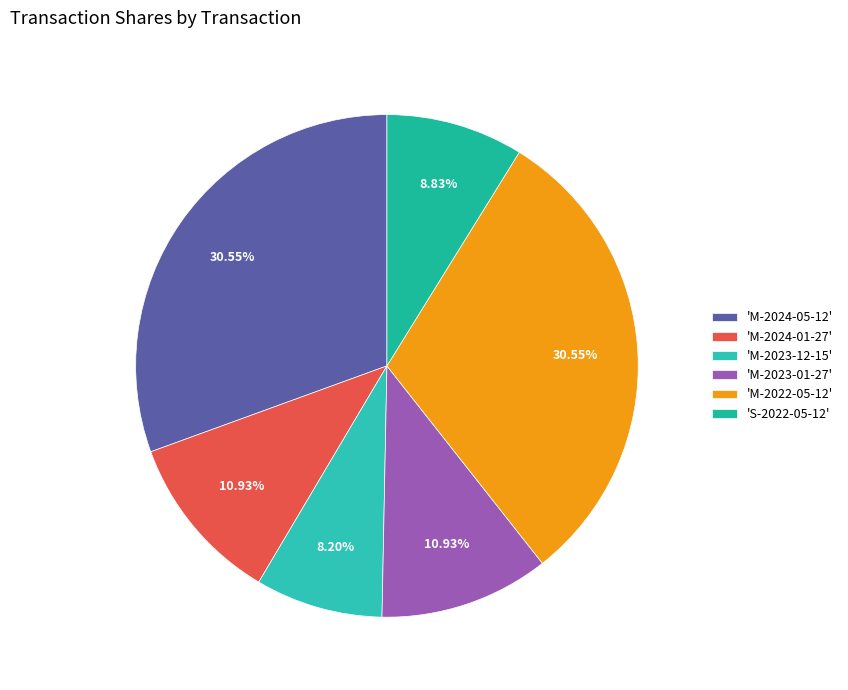

How many slices are in this pie chart?

6